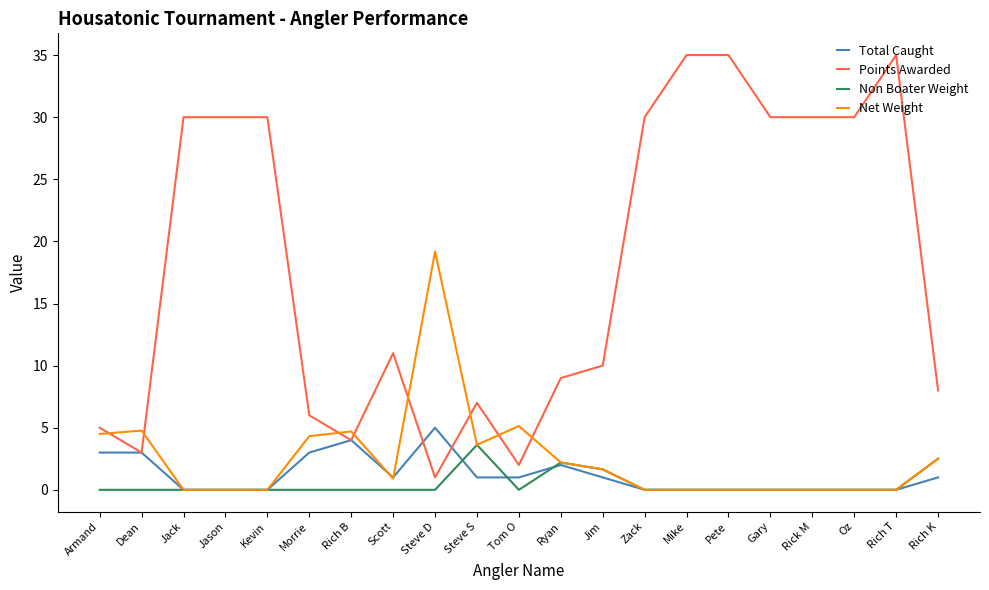

Which series has the largest range (max minus min)?

Points Awarded